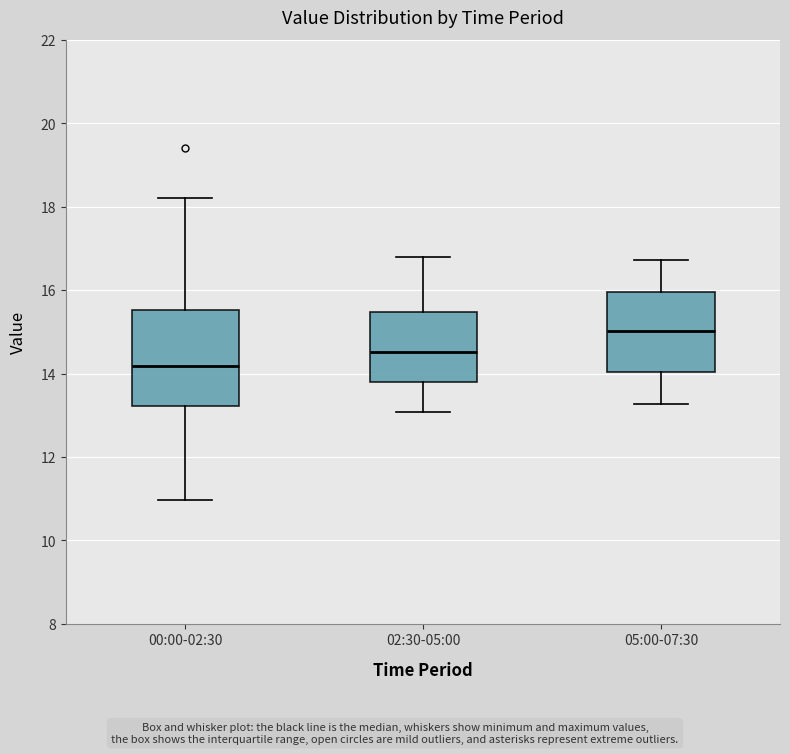

Reading left to right, transcribe this box plot: for each box, give where its median line is, the range the box spans, and where its two whiskers end, as read against the y-axis. The values are not printed on the chart, so give them approximately, as read against the axis.

00:00-02:30: median 14.2, box 13.2 to 15.6, whiskers 11.0 to 18.2
02:30-05:00: median 14.6, box 13.8 to 15.4, whiskers 13.0 to 16.8
05:00-07:30: median 15.0, box 14.0 to 16.0, whiskers 13.2 to 16.8